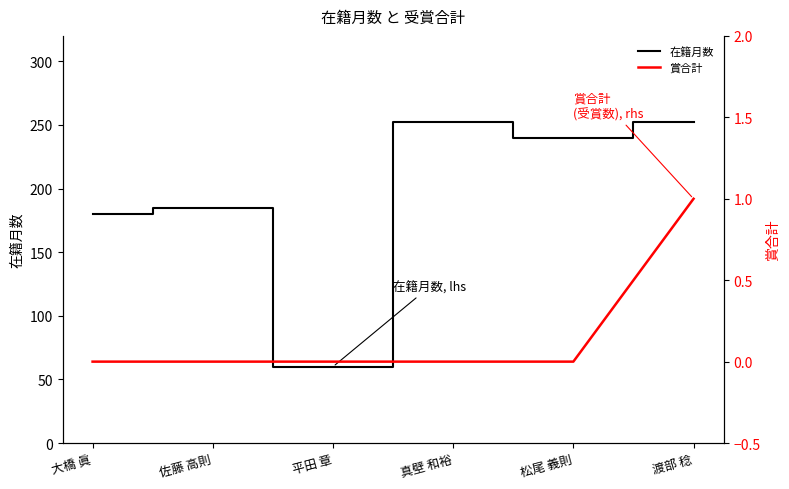

How many lines are shown in the chart?

2